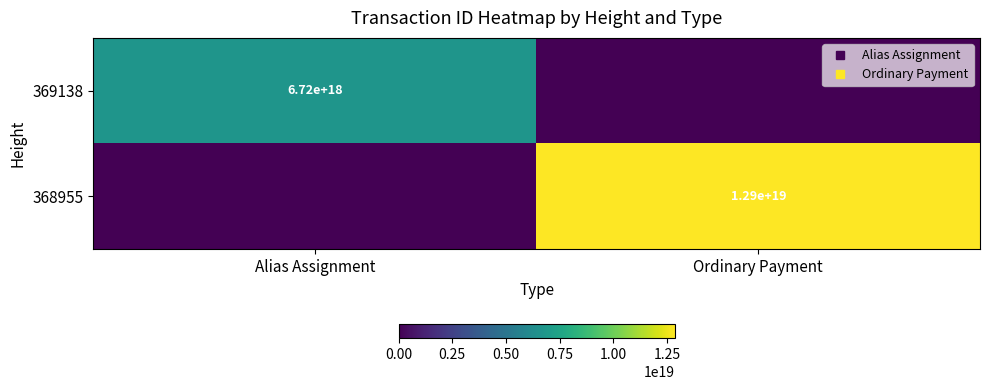

True or false: 368955 has a value of 21697826280246935552 at Ordinary Payment.

False